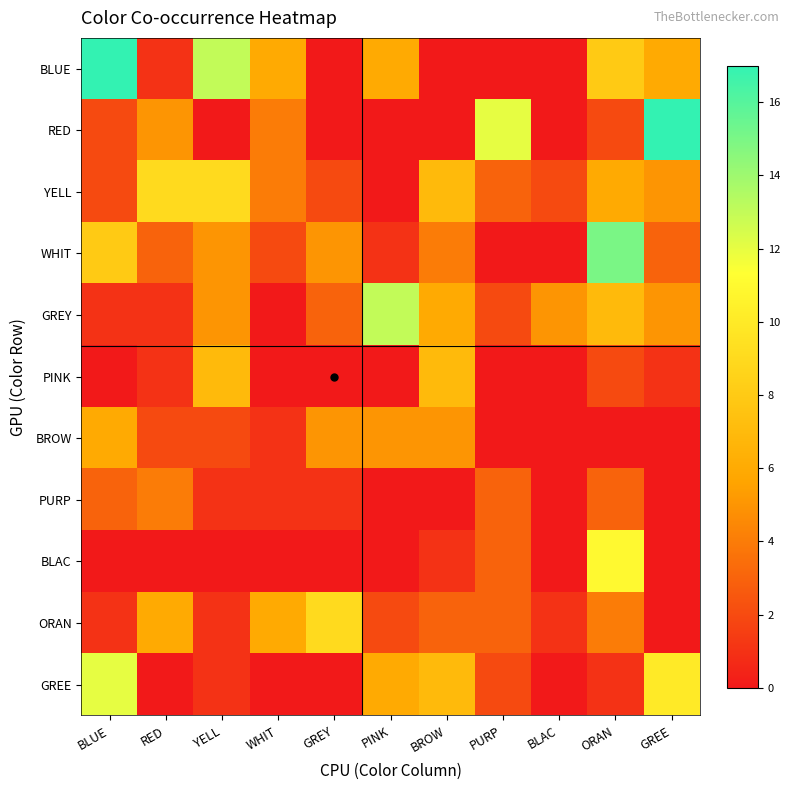

At ORAN, list the series in order from largest to smallest.

WHIT, BLAC, BLUE, GREY, YELL, ORAN, PURP, RED, PINK, GREE, BROW